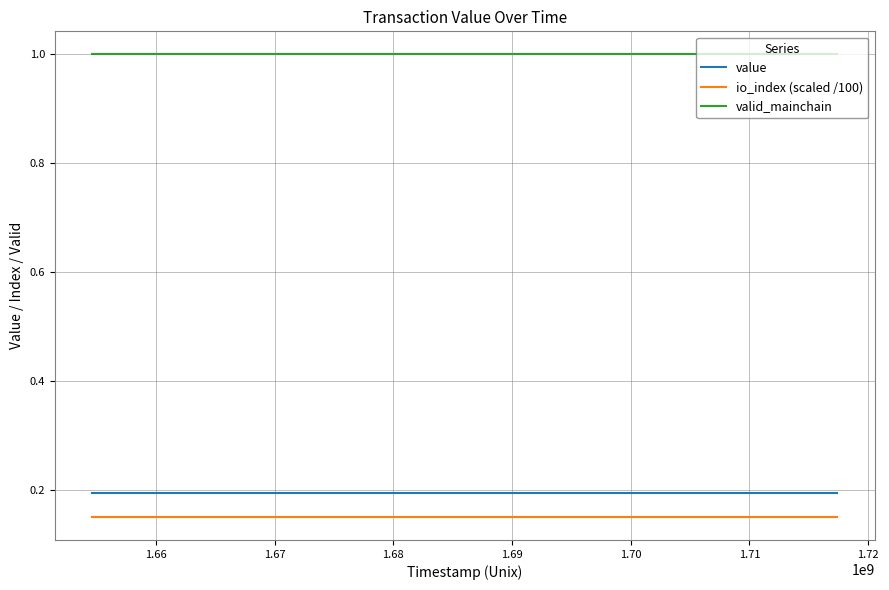

True or false: value and valid_mainchain intersect in this chart.

False